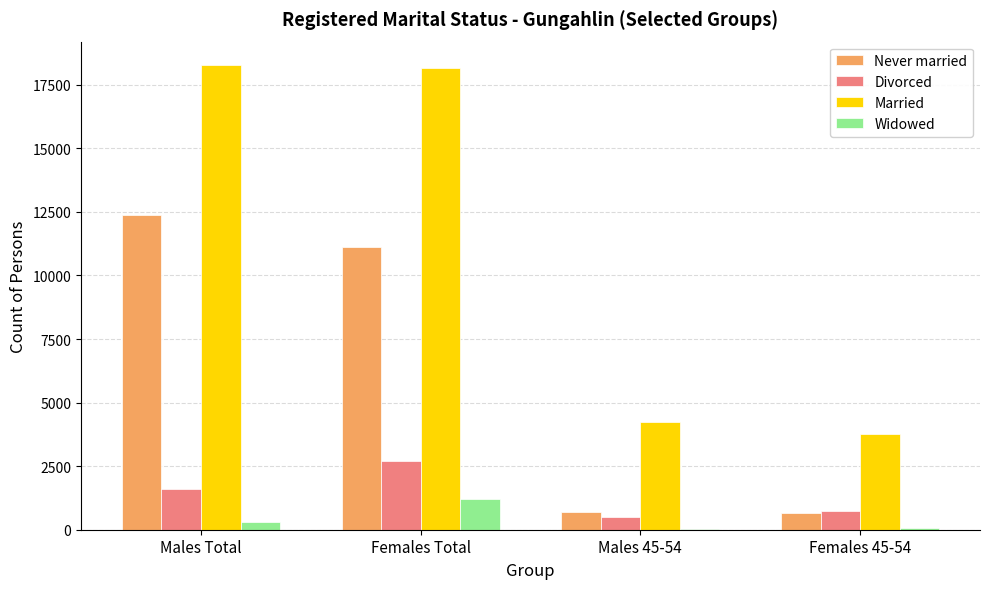

The value of Married at Males 45-54 is 4227. True or false?

True